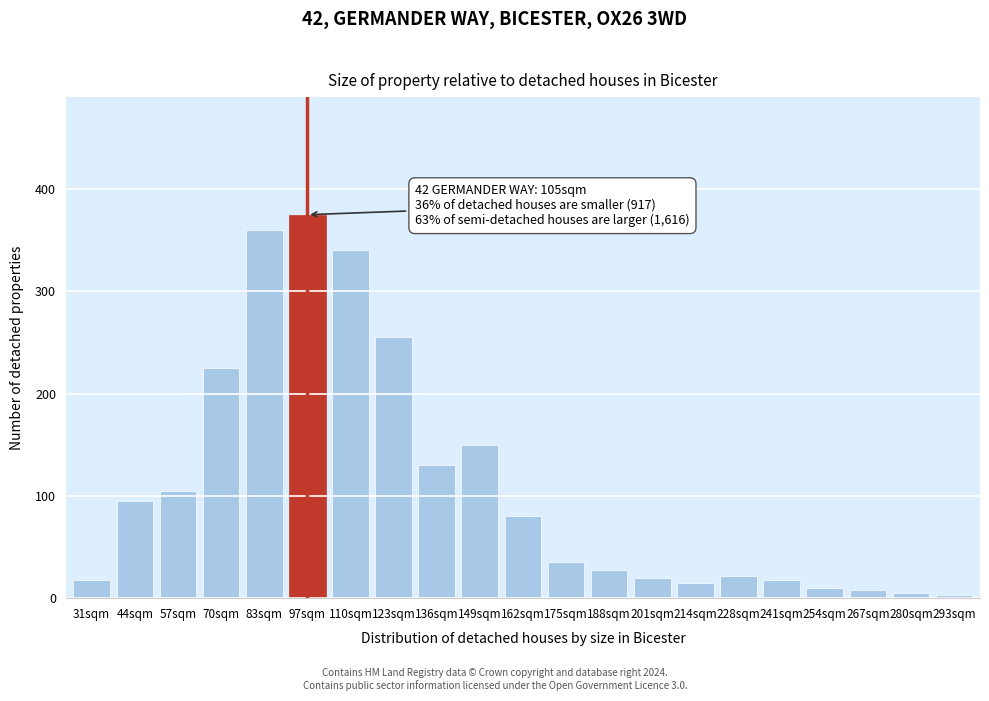

Reading left to right, extract all data points from this chart.

18	95	105	225	360	375	340	255	130	150	80	35	28	20	15	22	18	10	8	5	3